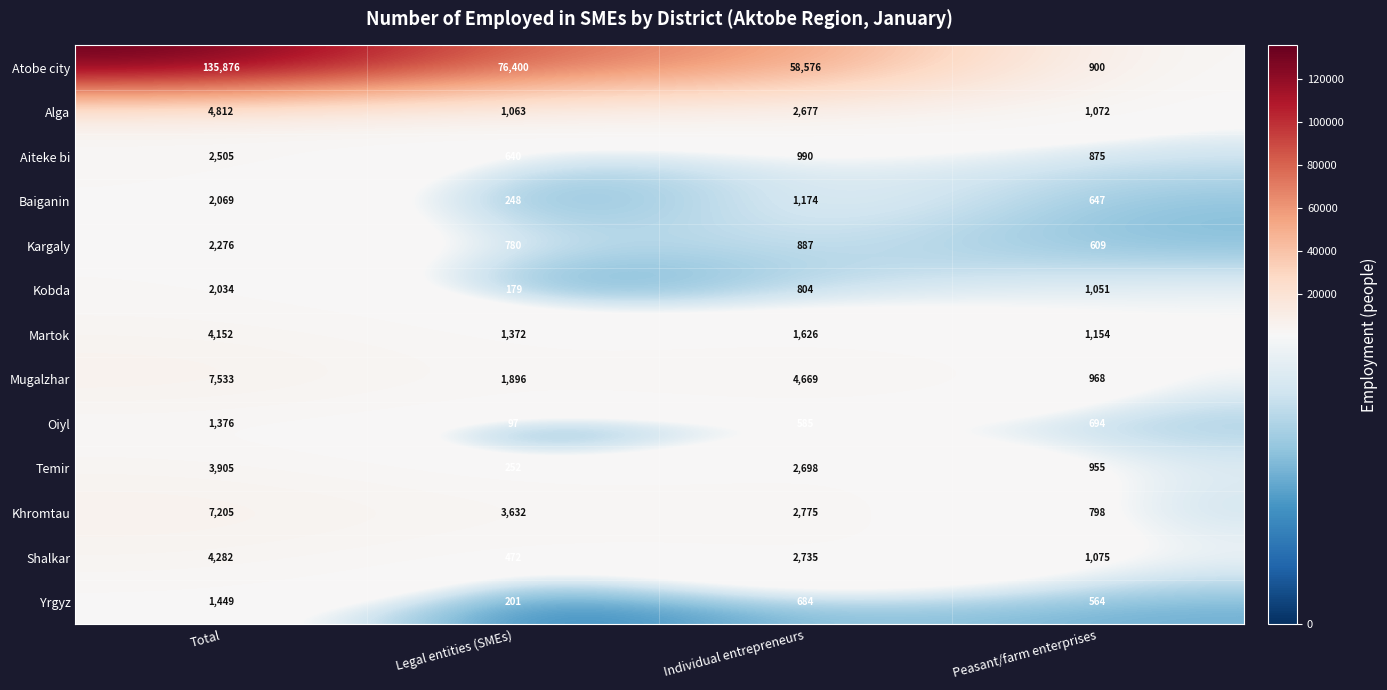

List the series in order of their peak value, lowest first.

Oiyl, Yrgyz, Kobda, Baiganin, Kargaly, Aiteke bi, Temir, Martok, Shalkar, Alga, Khromtau, Mugalzhar, Atobe city